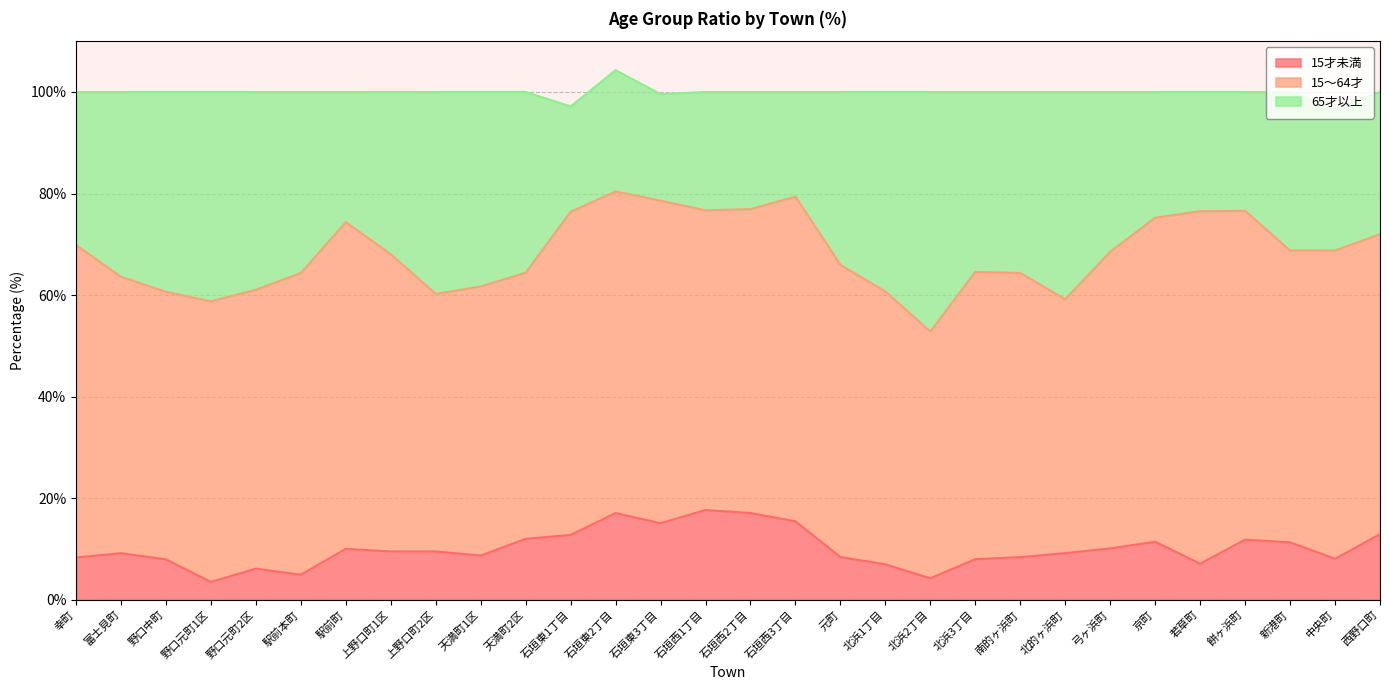

What is the highest value of the 15才未満 series?

17.7